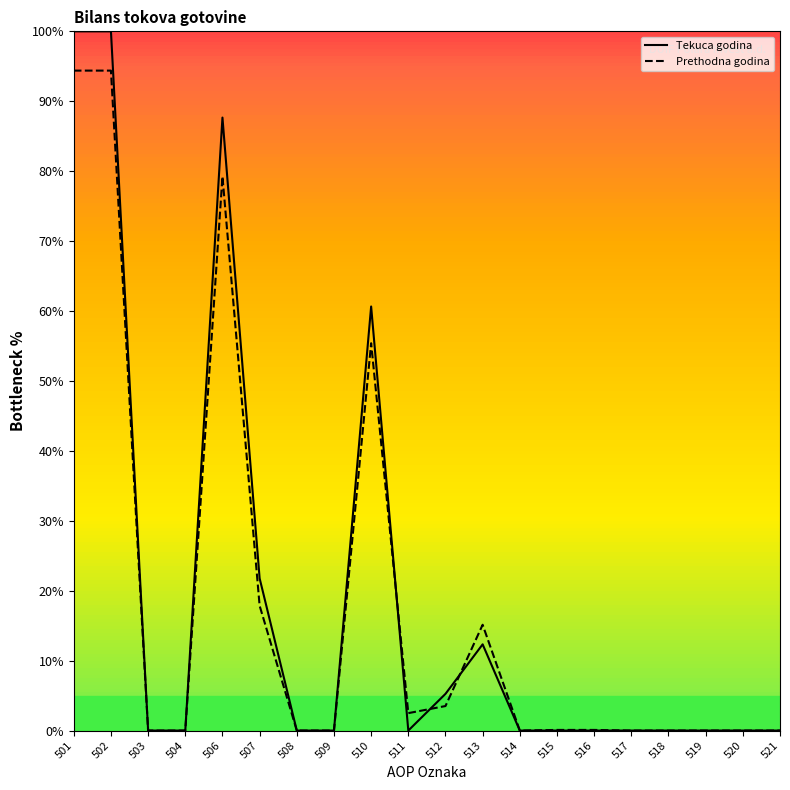

Which category has the highest value across all series?

501